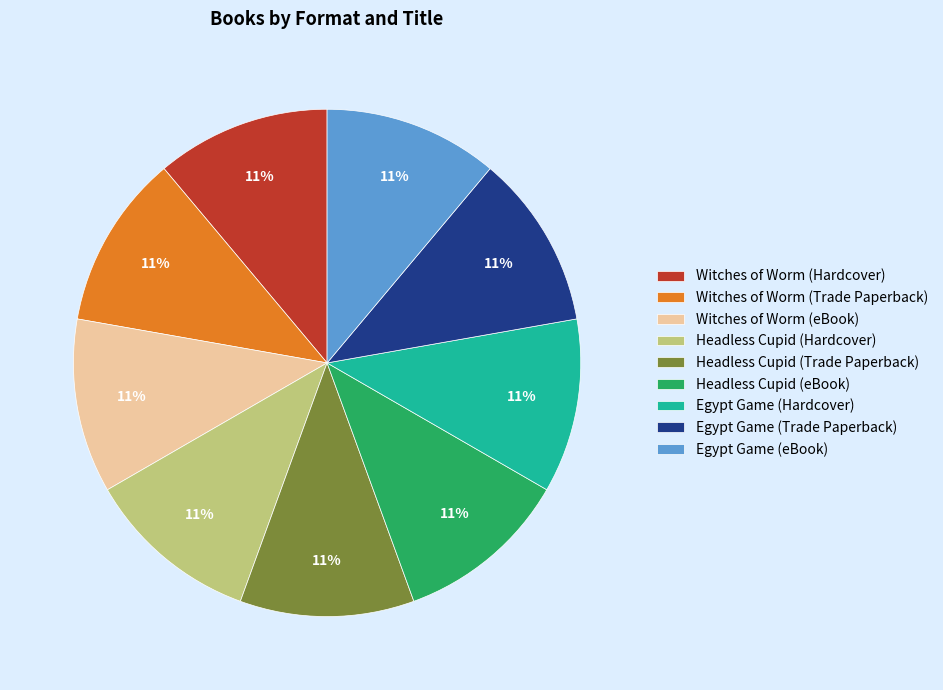

Is there any slice that represents more than half of the pie?

No